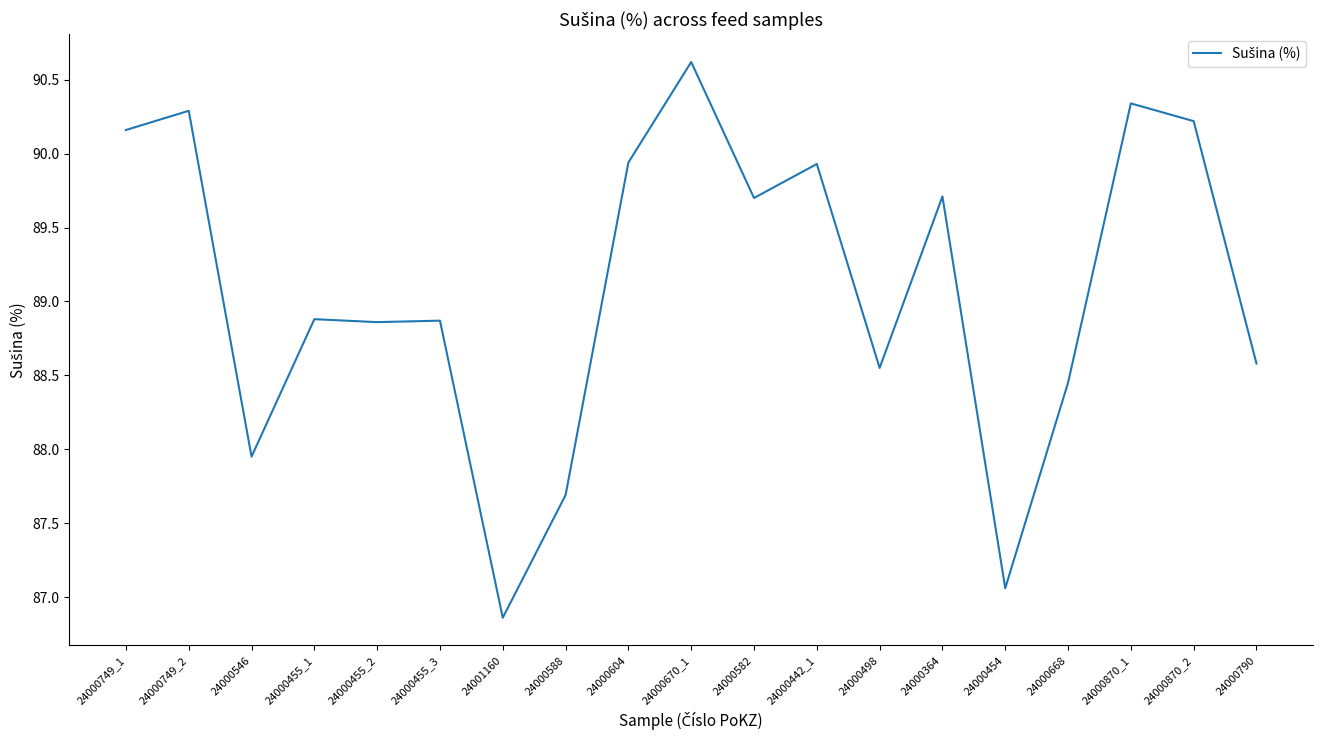

What is the ratio of the value at 24000455_1 to the value at 24000749_1?

1.0